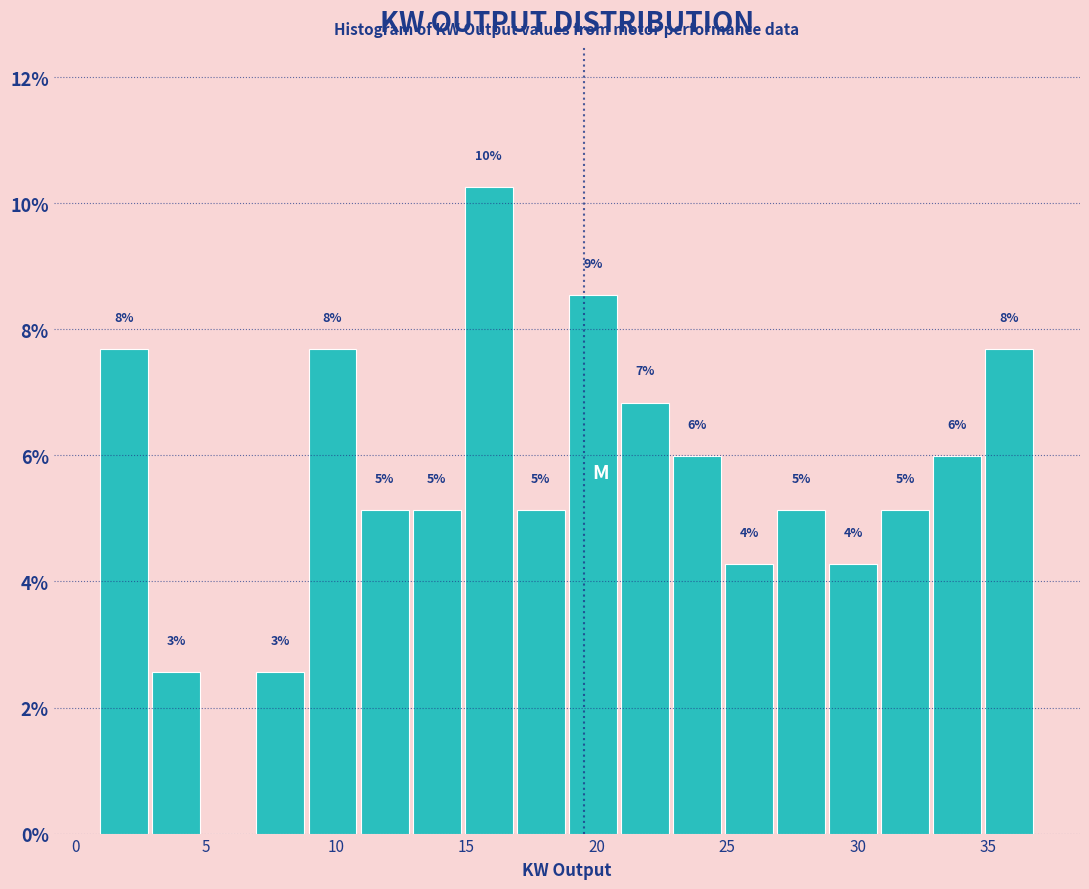

Read against the x-axis, roughly where is the centre of the tallest bar?

16.0